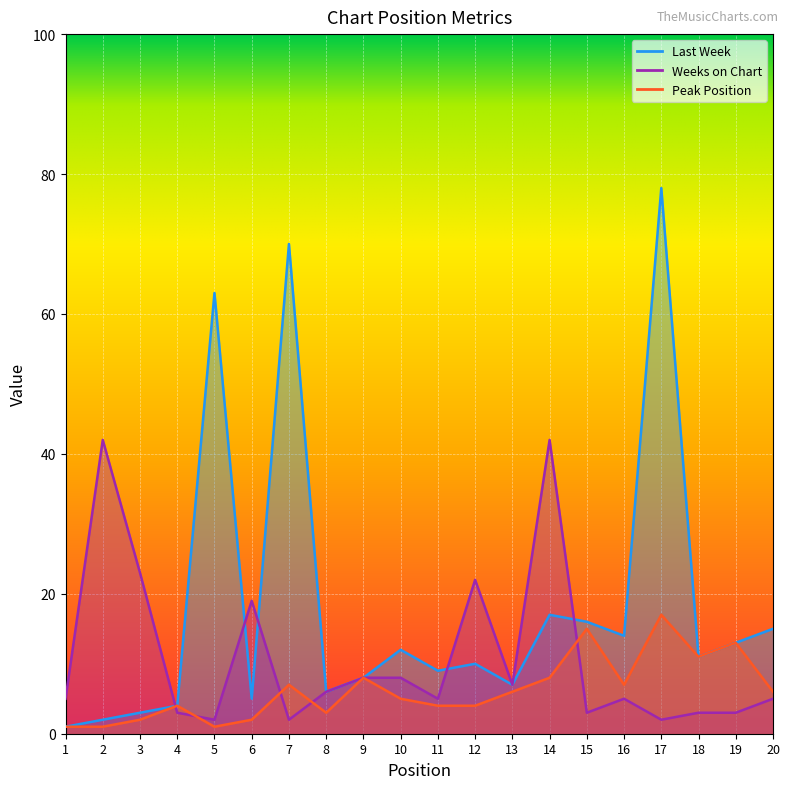

List the labels in order of Weeks on Chart value, largest first.

2, 14, 3, 12, 6, 9, 10, 13, 8, 1, 11, 16, 20, 4, 15, 18, 19, 5, 7, 17